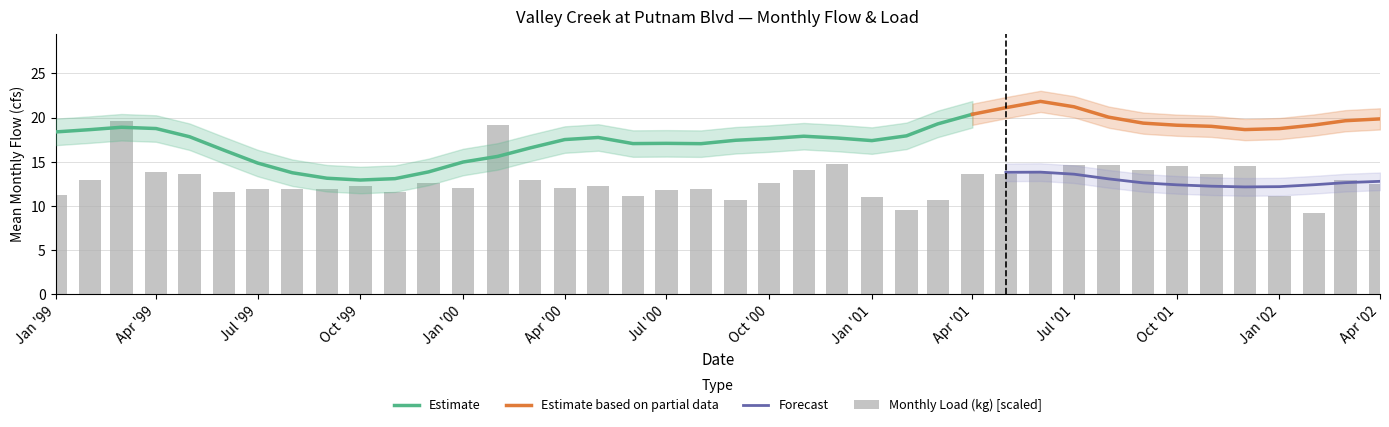

True or false: Mean Monthly Flow (cfs) has a value of 19.4 at 2001-08.

True